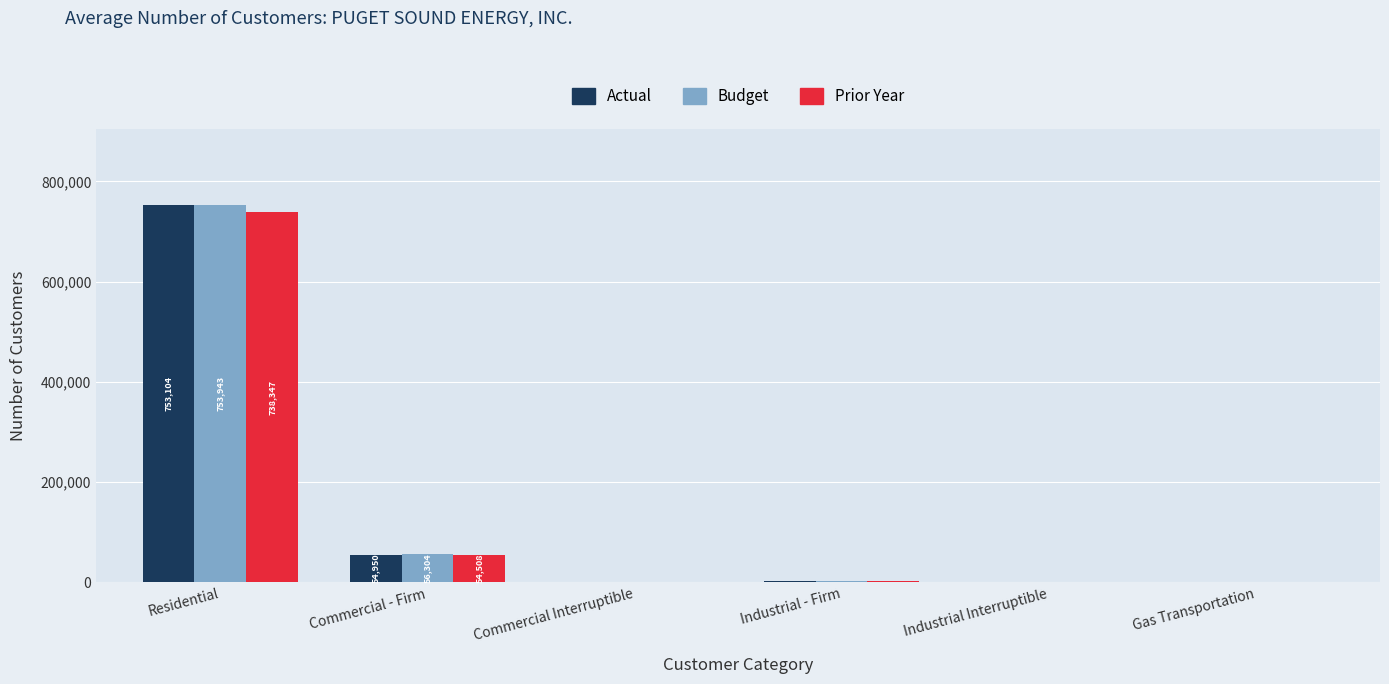

What is the difference between the Prior Year values at Industrial - Firm and Gas Transportation?

2149